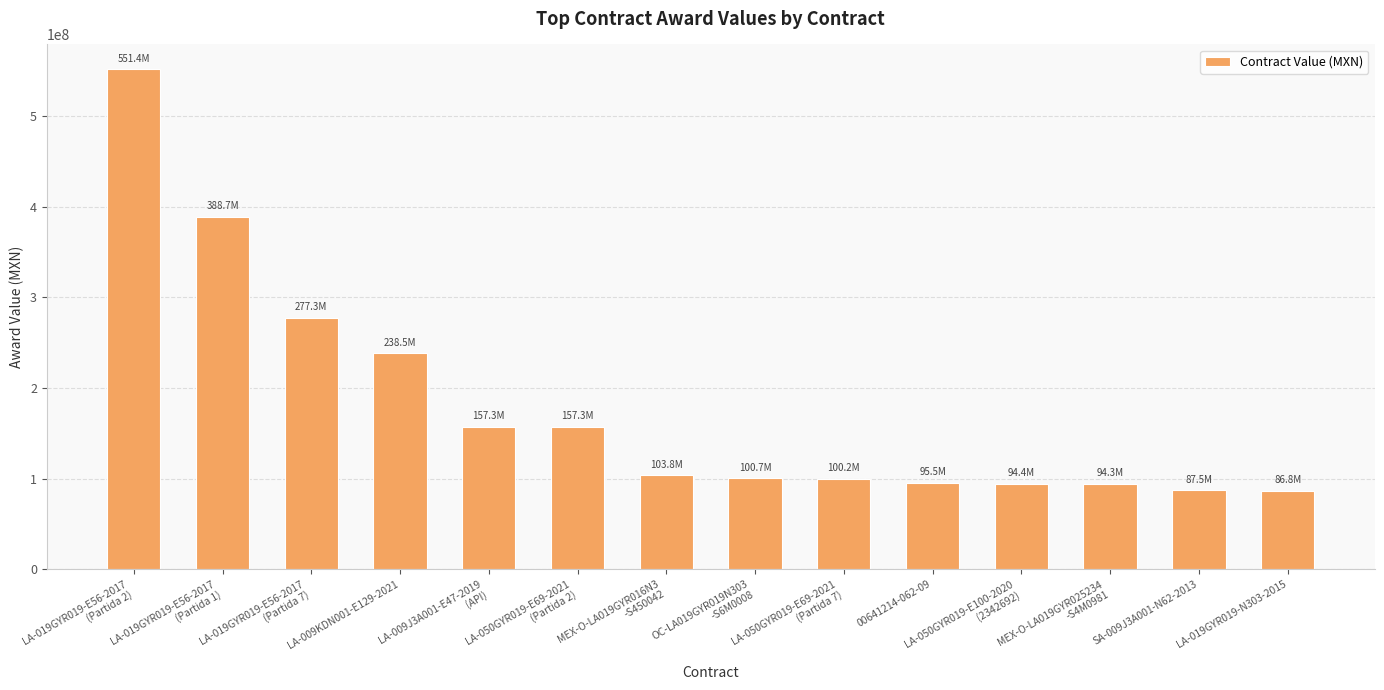

Approximately how many times larger is the value at 00641214-062-09 compared to SA-009J3A001-N62-2013?

1.1